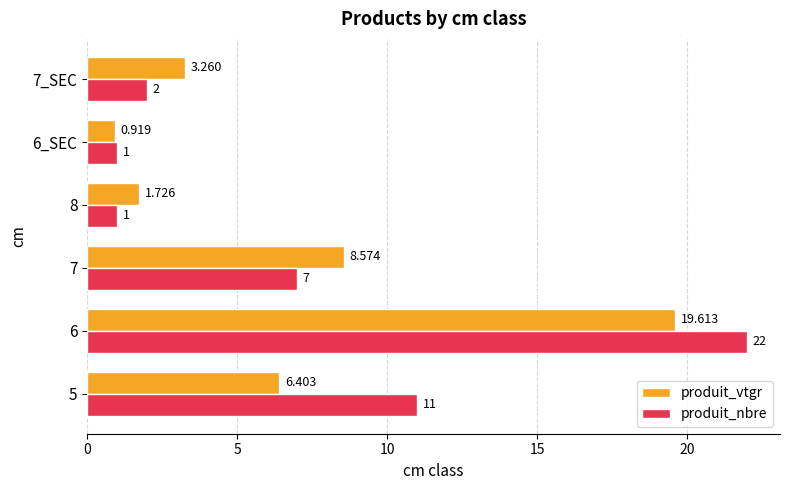

List the series in order of their overall mean, lowest first.

produit_vtgr, produit_nbre